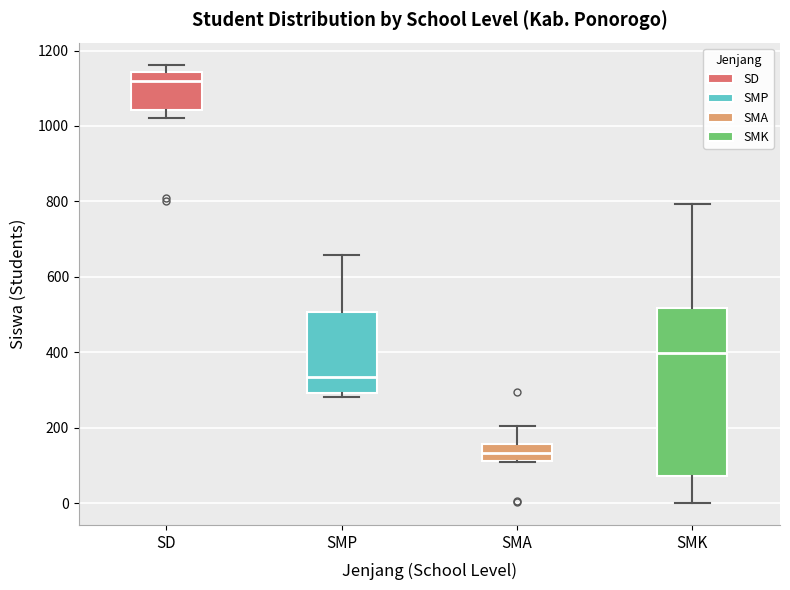

Which box has the highest median line?

SD